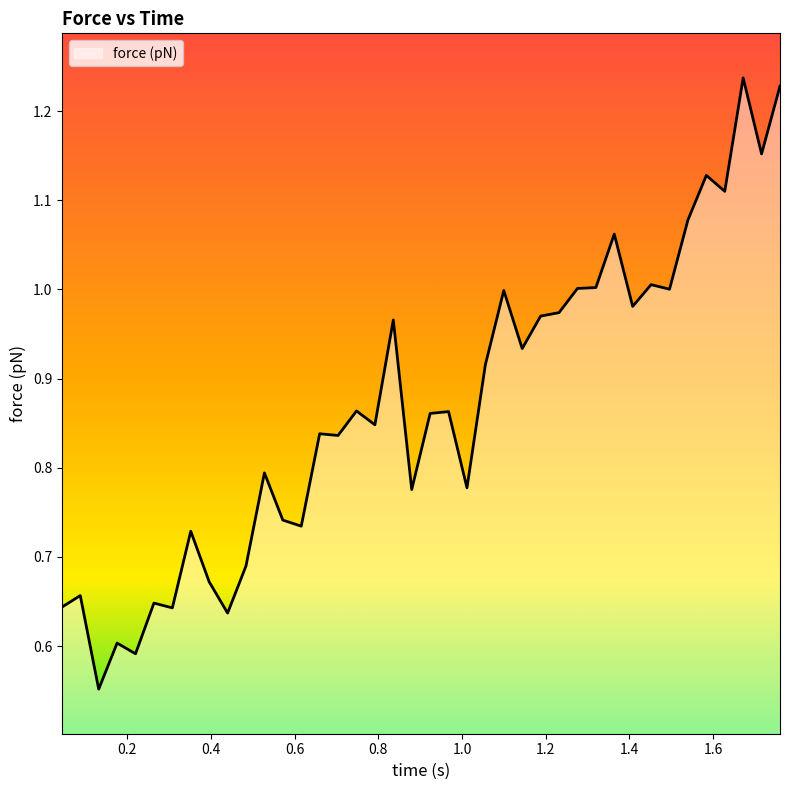

What is the maximum value shown in the chart?

1.2